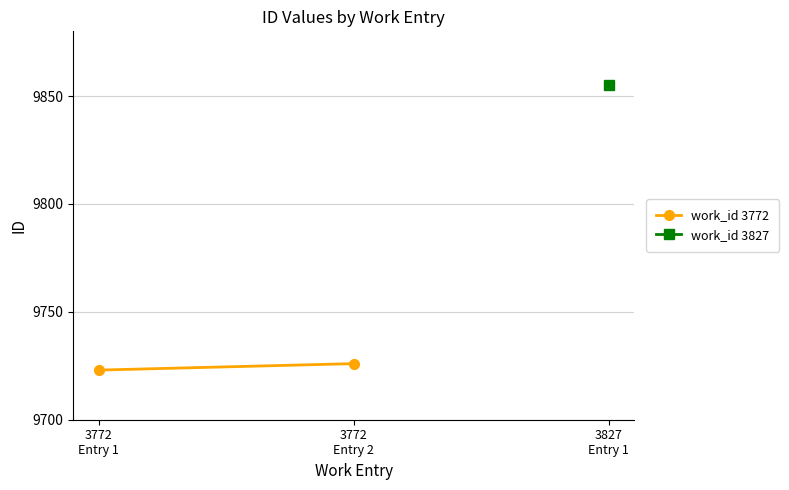

At which label is the value closest to 9724?

3772
Entry 1